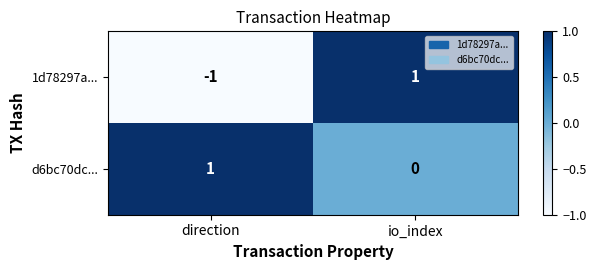

Which series has the widest spread of values?

1d78297a...